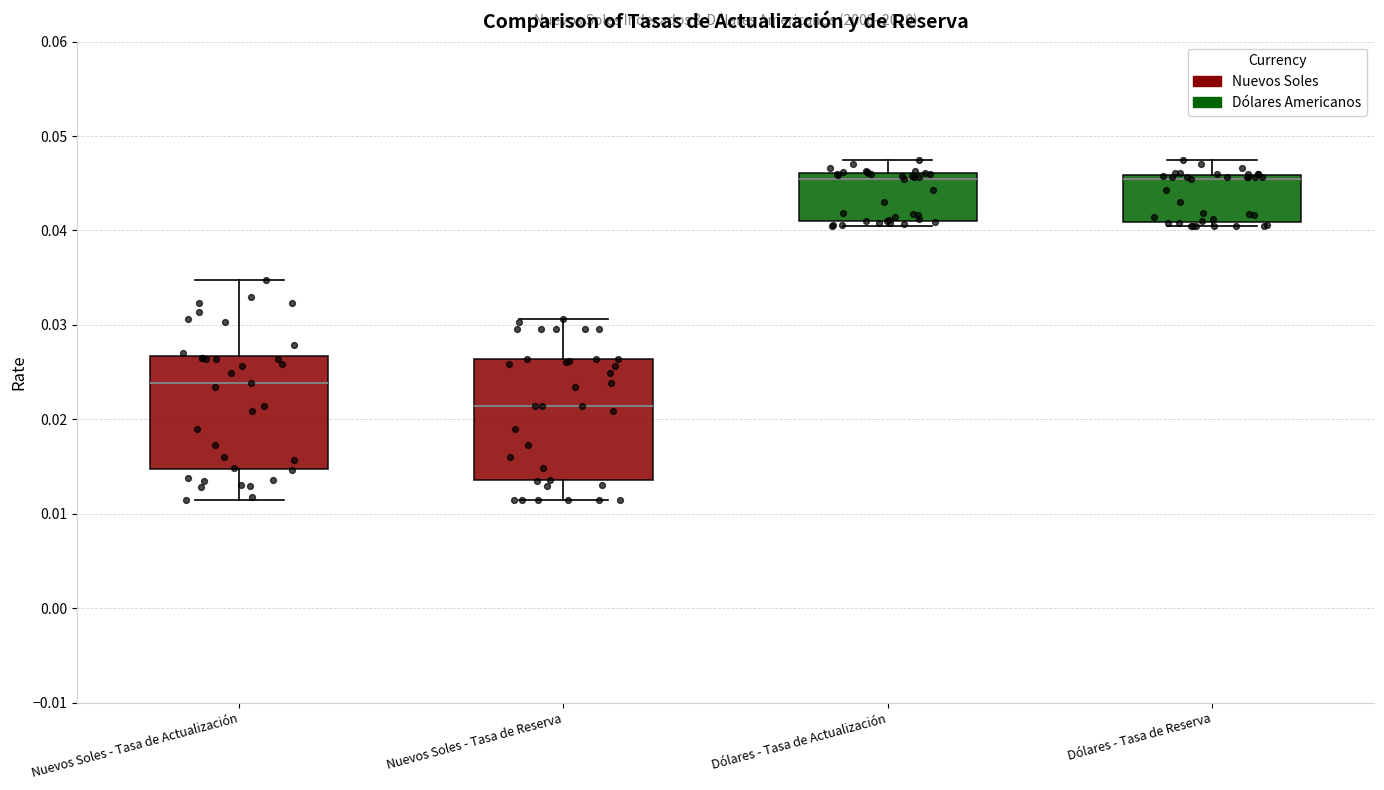

Where does the upper whisker of the box for Dólares - Tasa de Reserva end on the y-axis? The values are not printed on the chart, so give them approximately, as read against the axis.

0.048